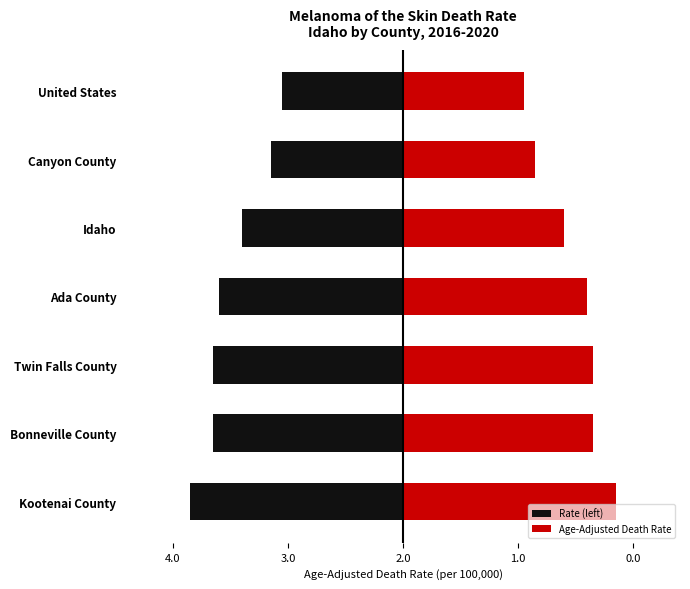

What is the sum of the Age-Adjusted Death Rate values at Idaho and United States?

4.9